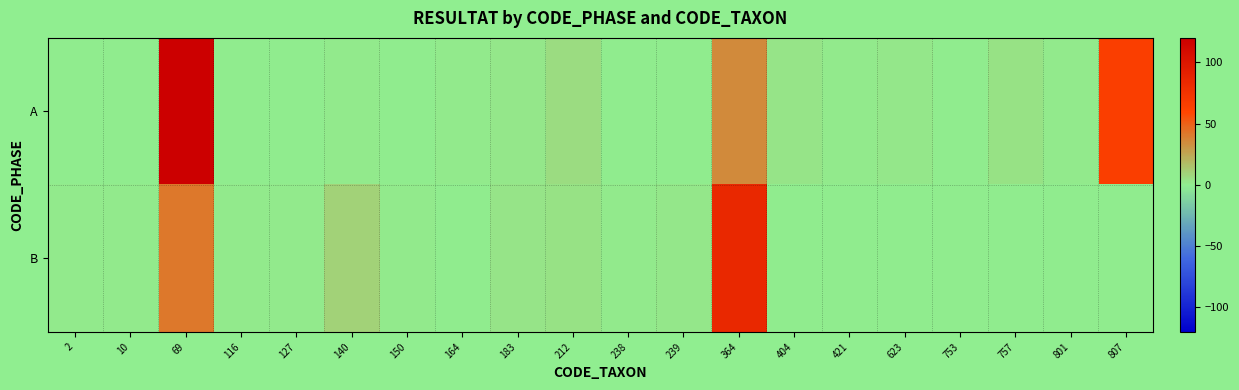

What is the greatest value displayed?

120